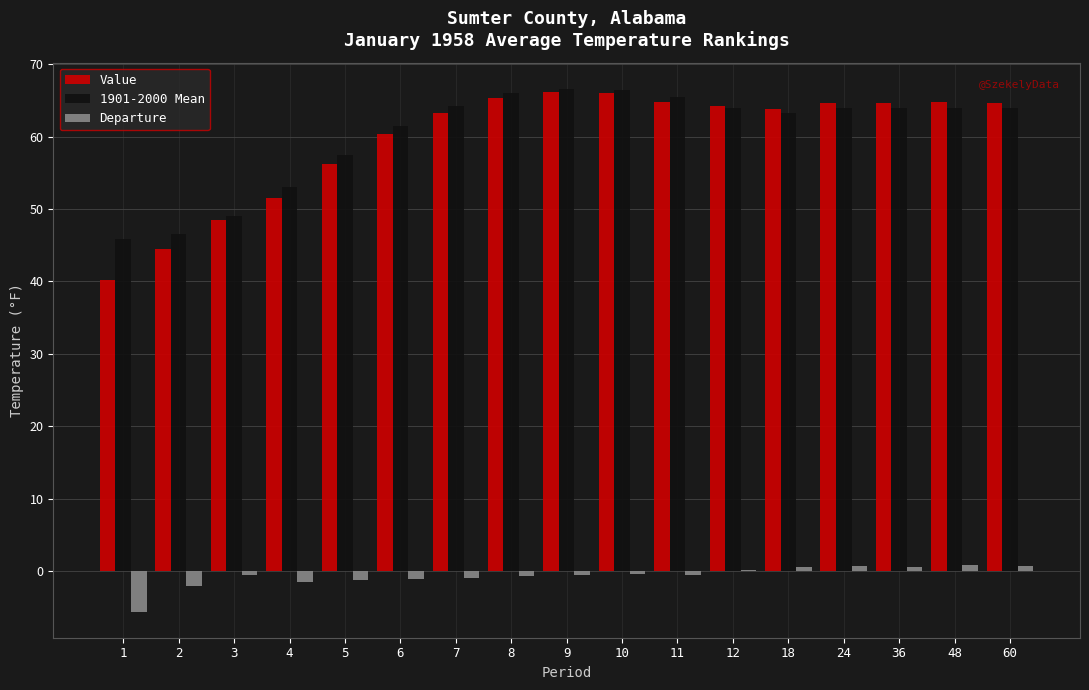

The value of Value at 2 is 58.4. True or false?

False